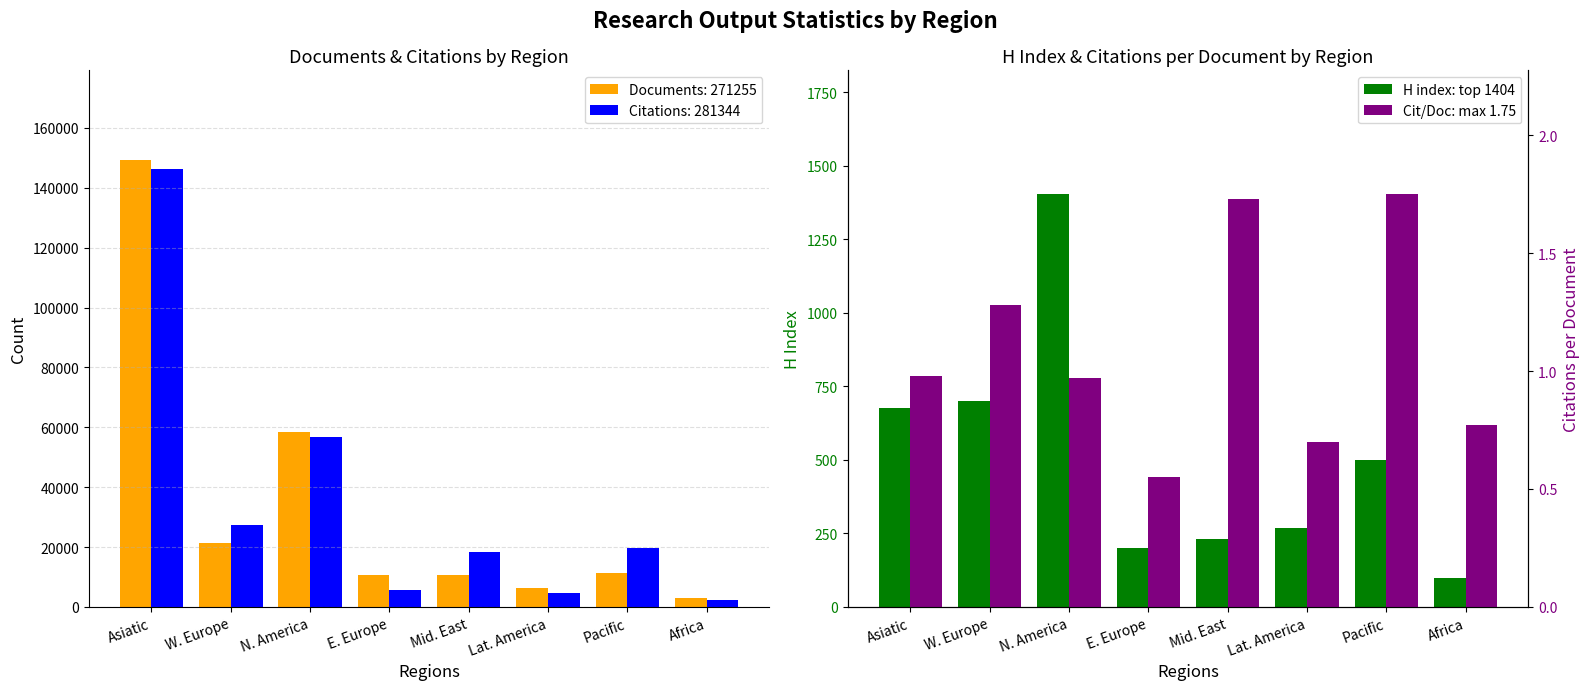

What is the maximum value for Cit/Doc: max 1.75?

1.8